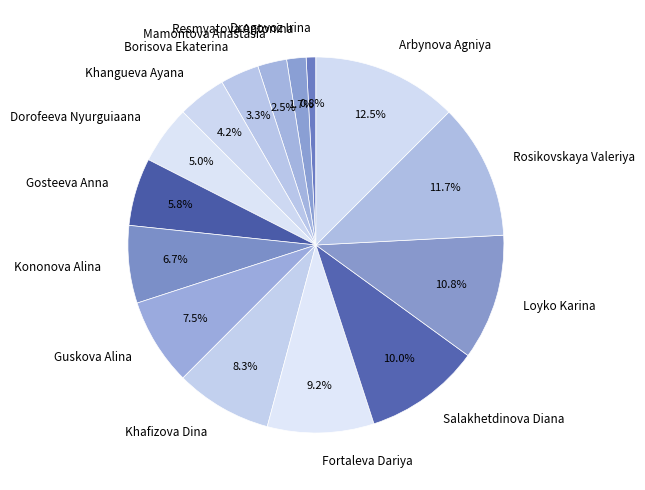

To the nearest percent, what is the average slice percentage?

7%